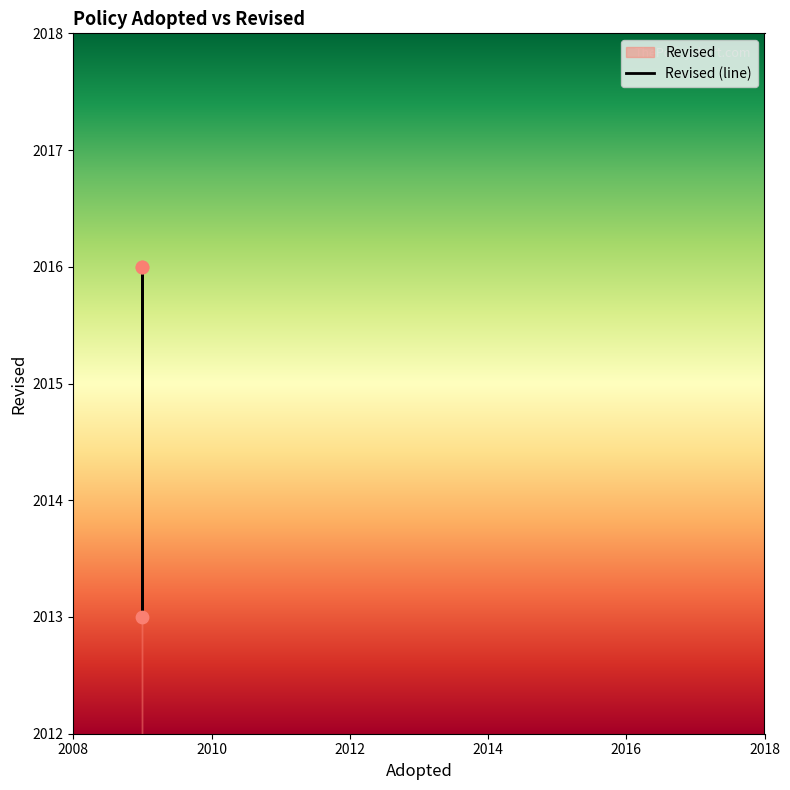

Approximately how many times larger is the value at 2009 compared to 2009?

1.0